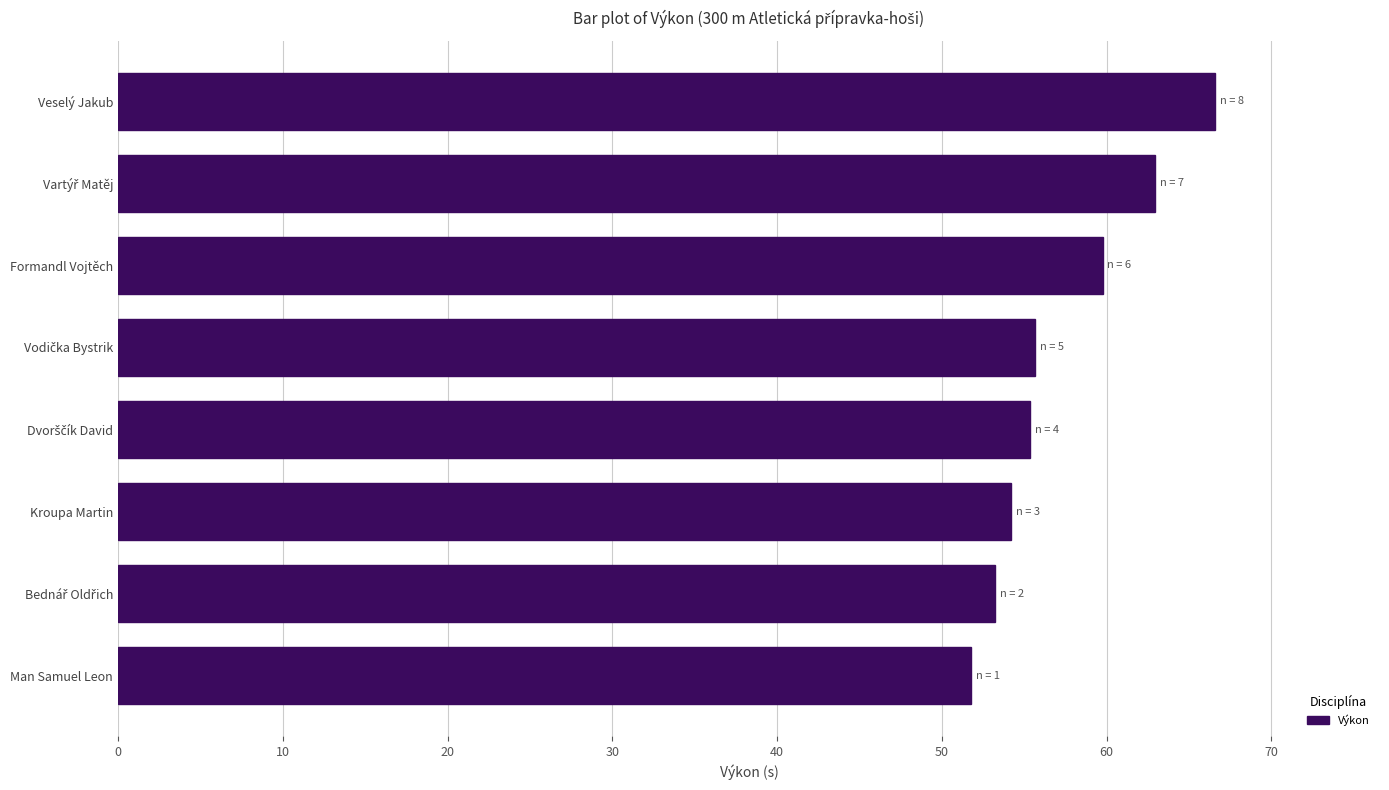

Read the value at Formandl Vojtěch.

59.8